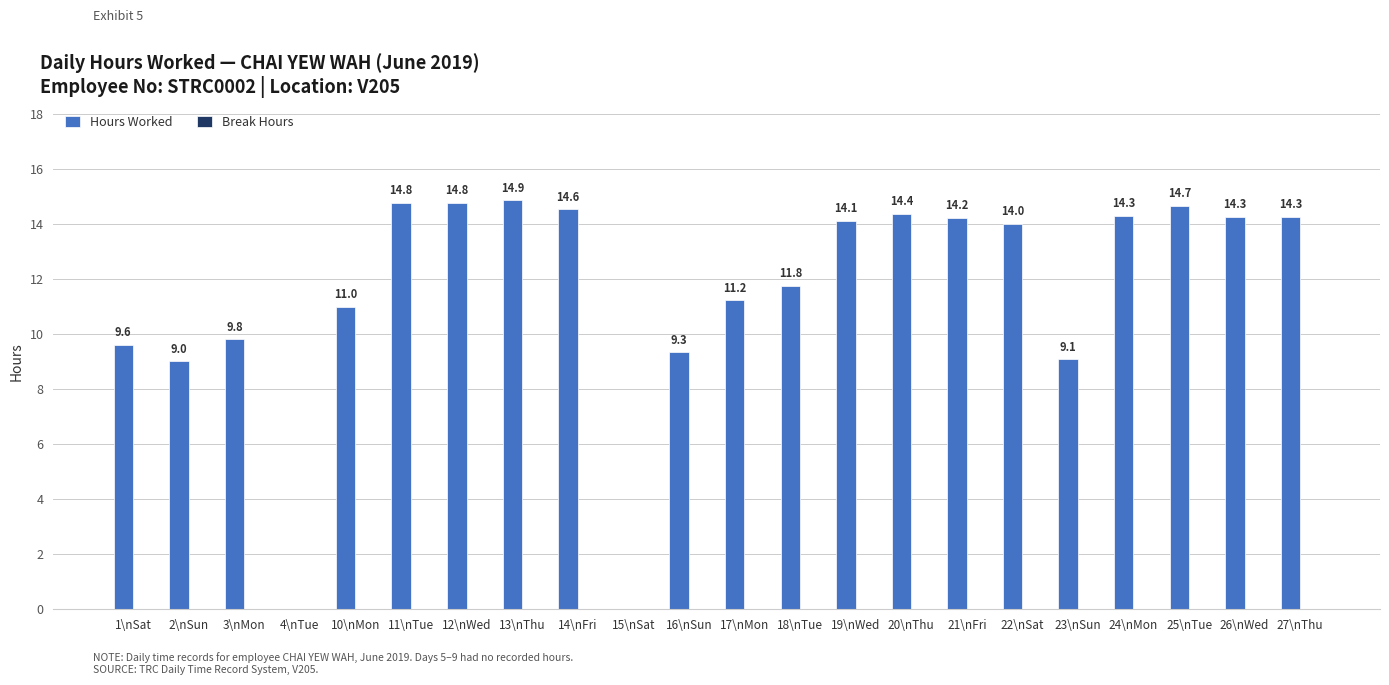

Which label corresponds to the largest value in the chart?

13\nThu